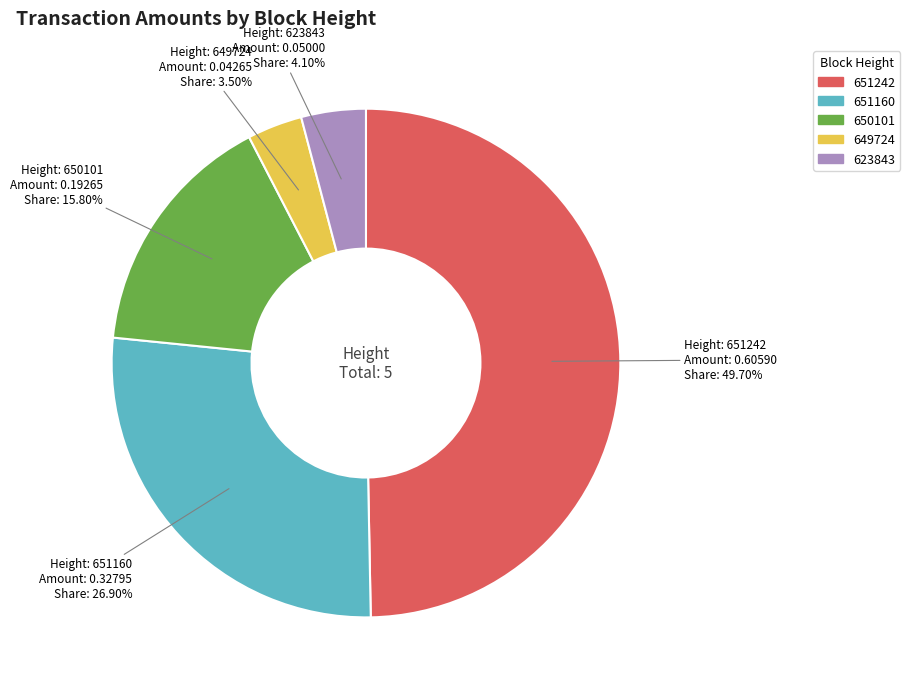

To the nearest percent, what is the average slice percentage?

20%